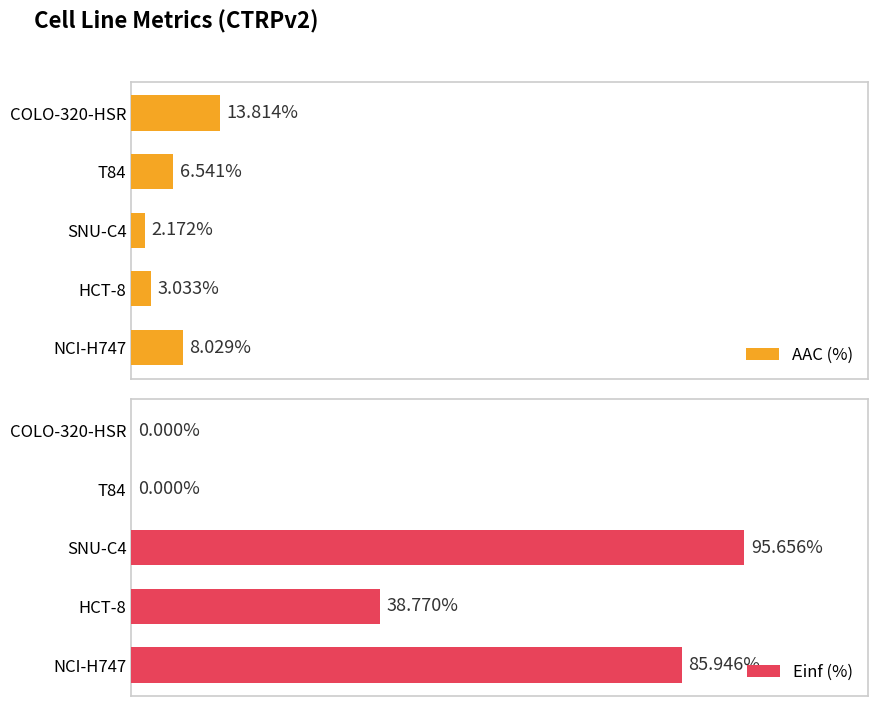

List the series in order of their peak value, highest first.

Einf (%), AAC (%)